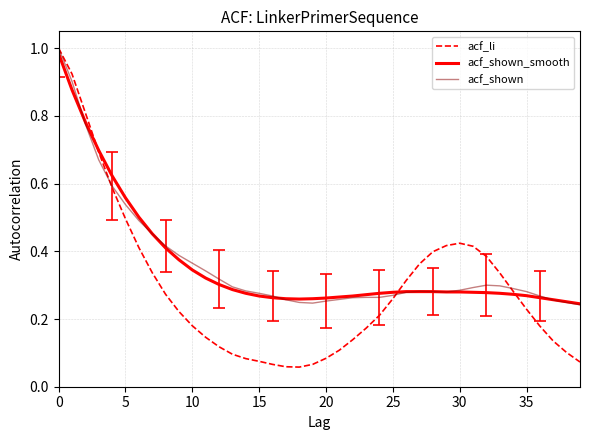

Which series has the widest spread of values?

acf_li